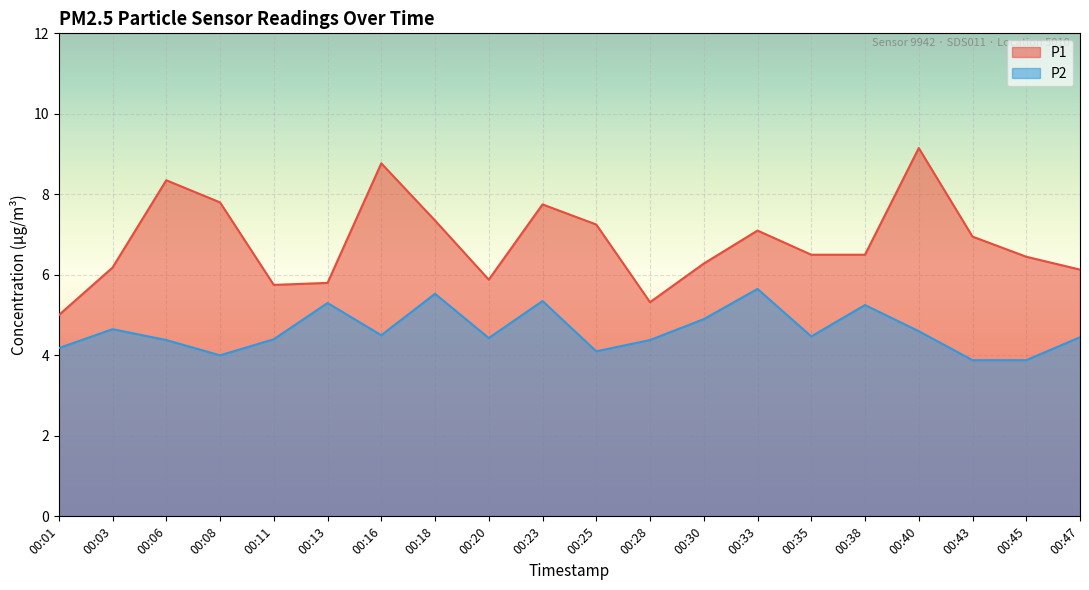

What is the difference between the second highest and minimum values in the P2 series?

1.7